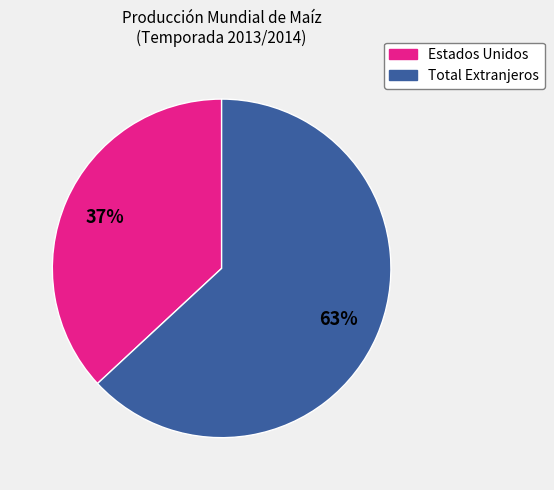

Count the number of slices in the pie.

2